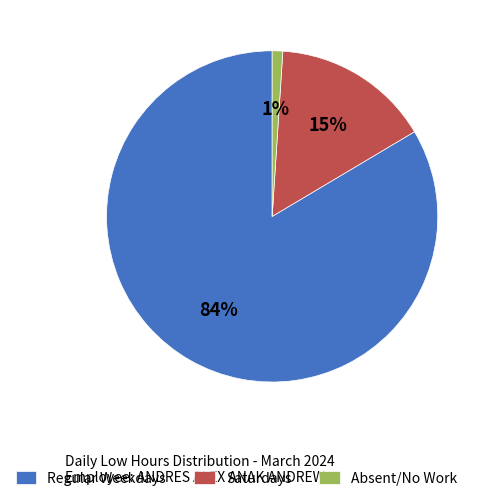

Rank the categories by value from lowest to highest.

Absent/No Work, Saturdays, Regular Weekdays